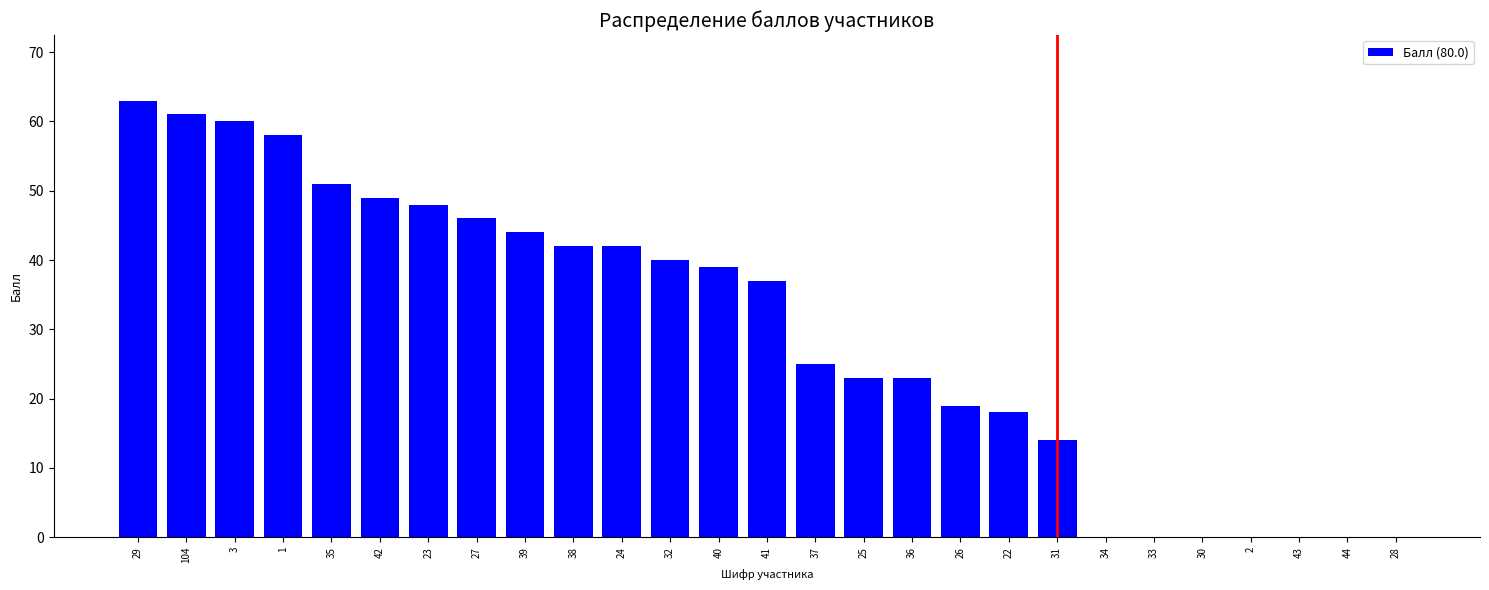

Reading left to right, extract all data points from this chart.

29=63	104=61	3=60	1=58	35=51	42=49	23=48	27=46	39=44	38=42	24=42	32=40	40=39	41=37	37=25	25=23	36=23	26=19	22=18	31=14	34=0	33=0	30=0	2=0	43=0	44=0	28=0